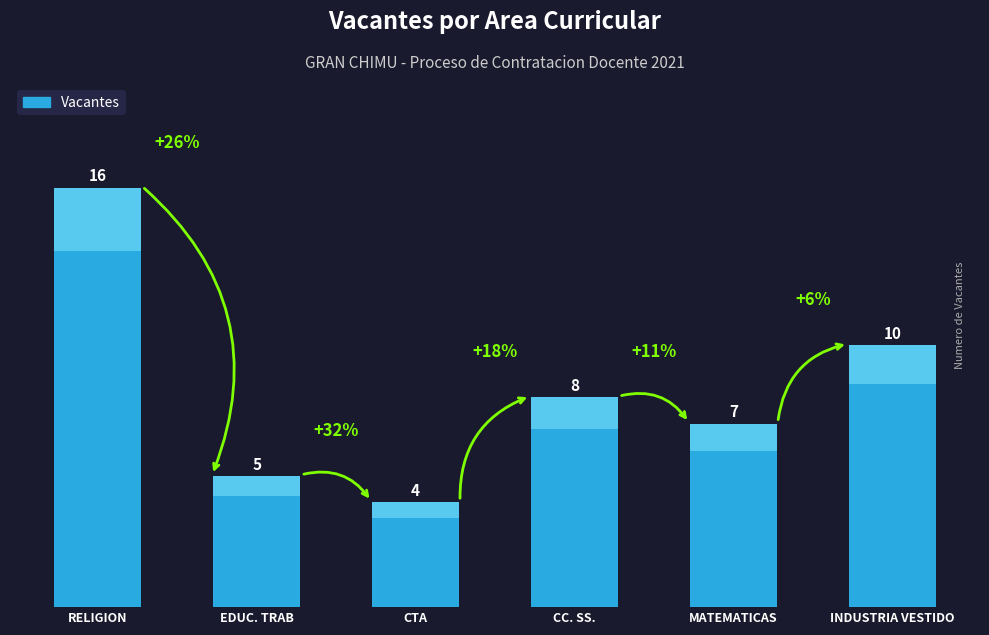

What is the change in value from EDUC. TRAB to MATEMATICAS?

+2